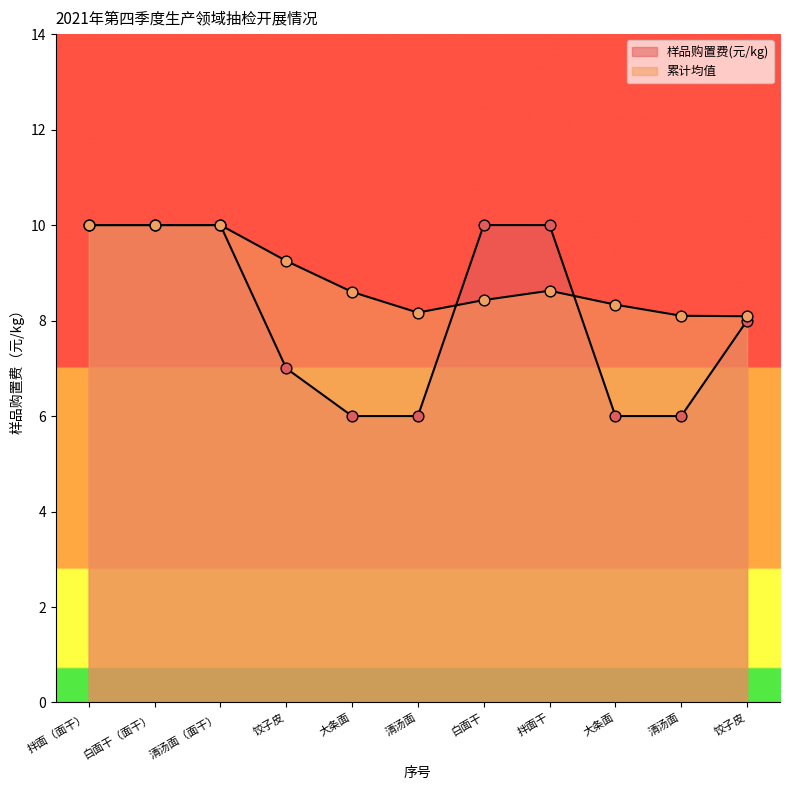

Between 拌面（面干） and 清汤面, which is larger?

拌面（面干）